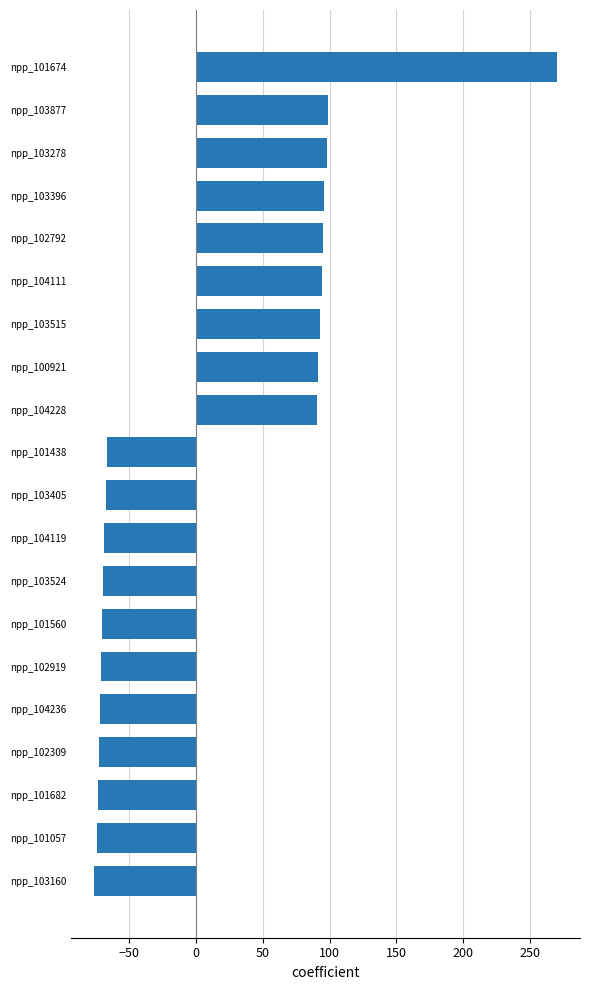

What is the change in value from npp_103396 to npp_101438?

-162.7